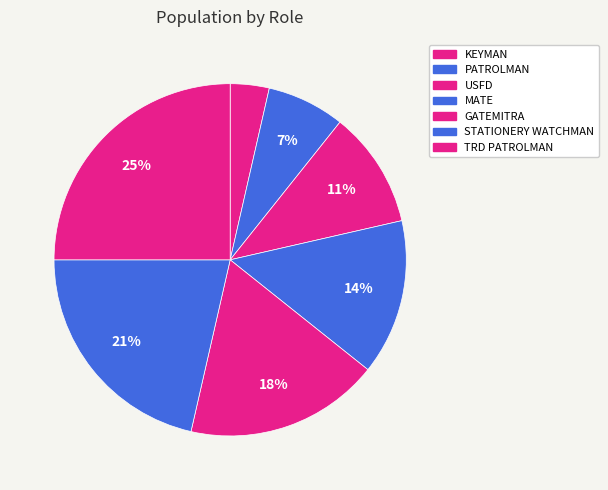

To the nearest percent, what is the combined percentage of USFD and MATE?

25%